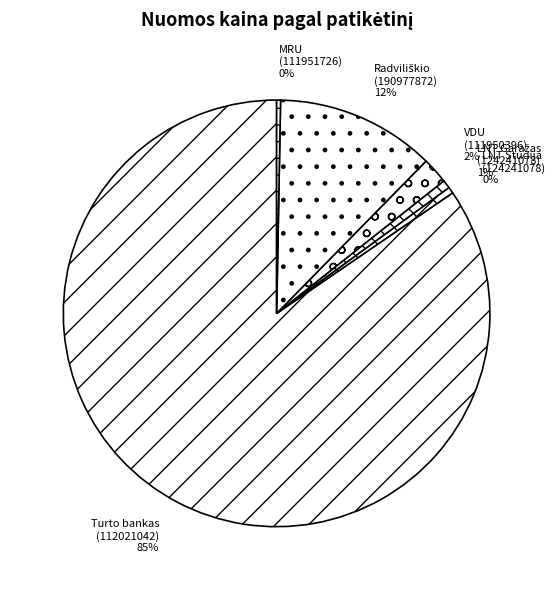

Is the sum of VDU (111950396) and LNT Studija (124241078) greater than half?

No